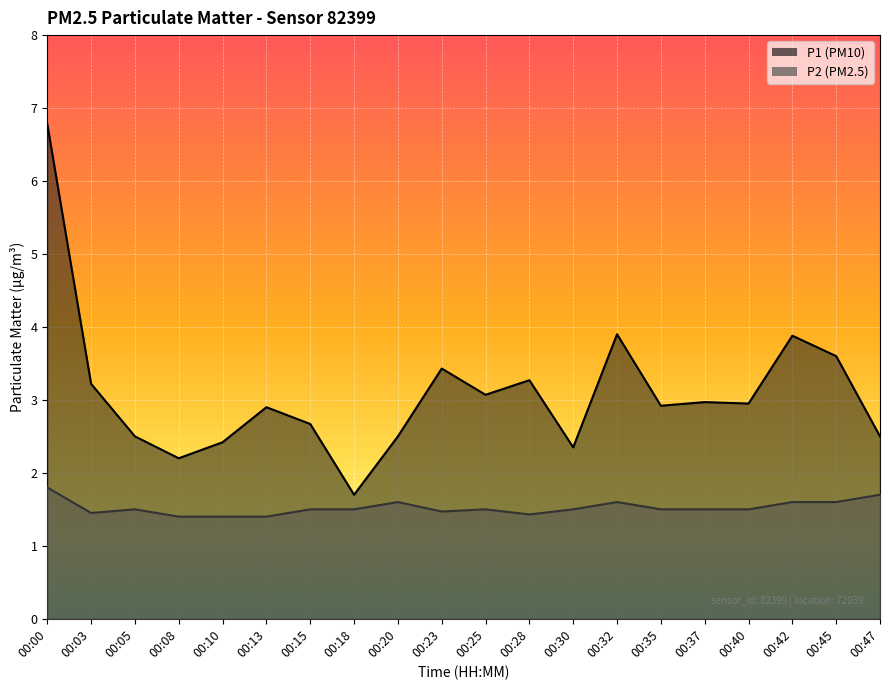

Reading left to right, list all the values displayed in this chart.

P1: 00:00=6.8	00:03=3.2	00:05=2.5	00:08=2.2	00:10=2.4	00:13=2.9	00:15=2.7	00:18=1.7	00:20=2.5	00:23=3.4	00:25=3.1	00:28=3.3	00:30=2.4	00:32=3.9	00:35=2.9	00:37=3.0	00:40=3.0	00:42=3.9	00:45=3.6	00:47=2.5
P2: 00:00=1.8	00:03=1.4	00:05=1.5	00:08=1.4	00:10=1.4	00:13=1.4	00:15=1.5	00:18=1.5	00:20=1.6	00:23=1.5	00:25=1.5	00:28=1.4	00:30=1.5	00:32=1.6	00:35=1.5	00:37=1.5	00:40=1.5	00:42=1.6	00:45=1.6	00:47=1.7